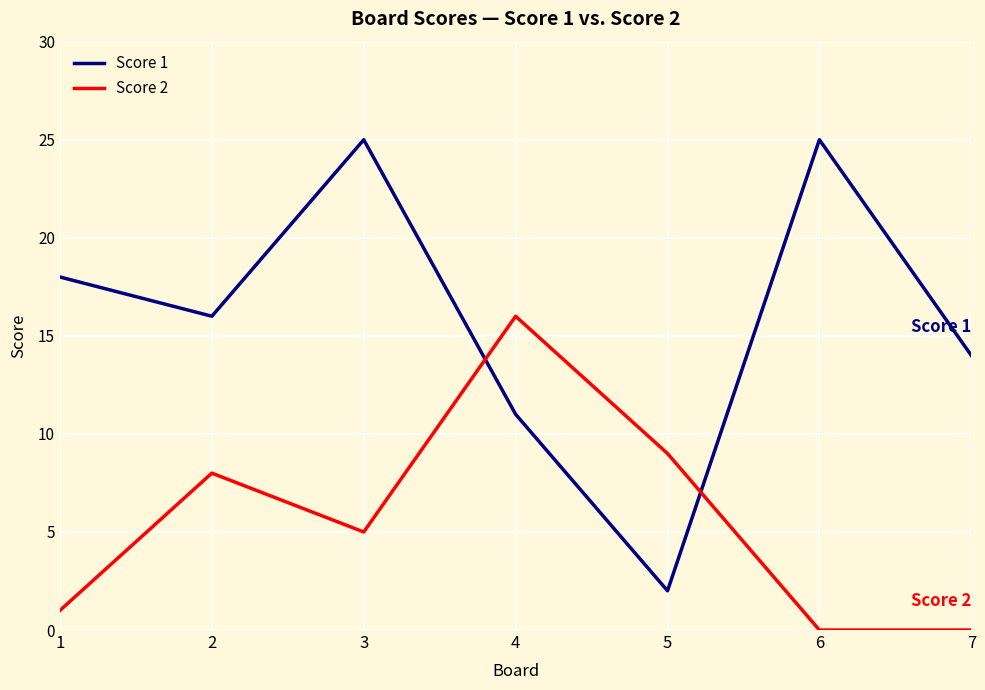

Where do Score 1 and Score 2 first cross each other?

3 and 4